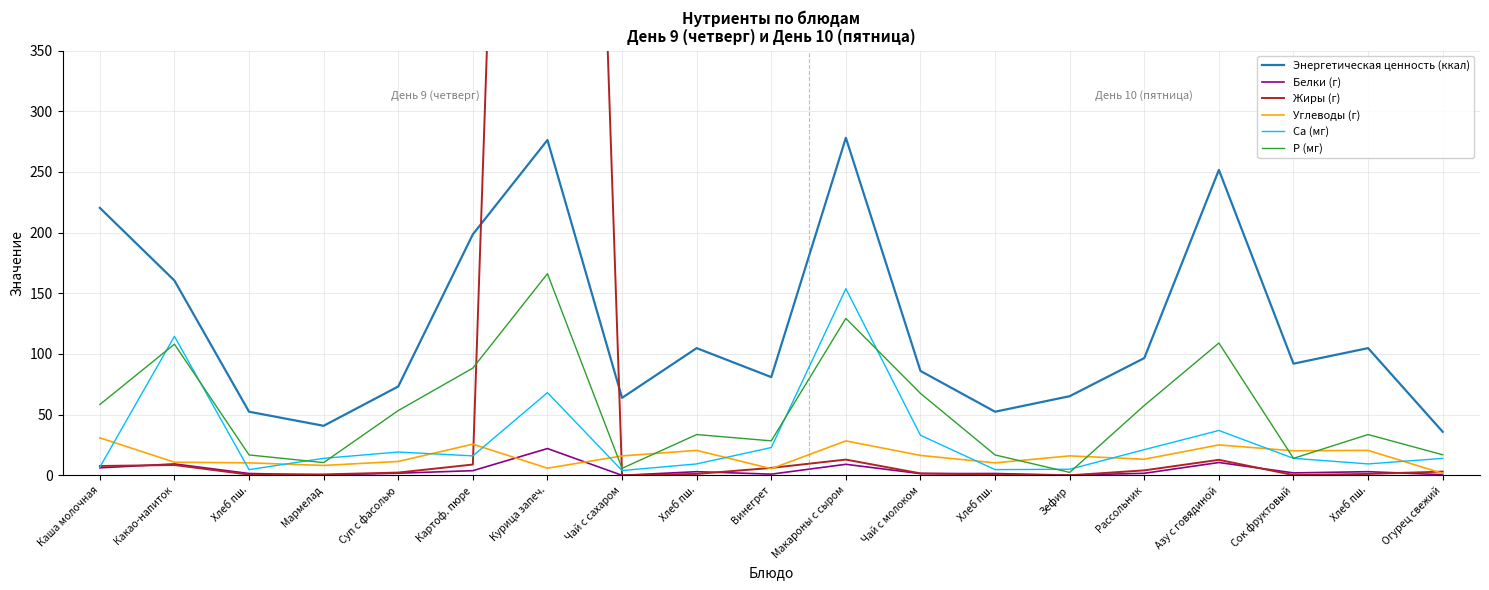

Which series has the widest spread of values?

Жиры (г)